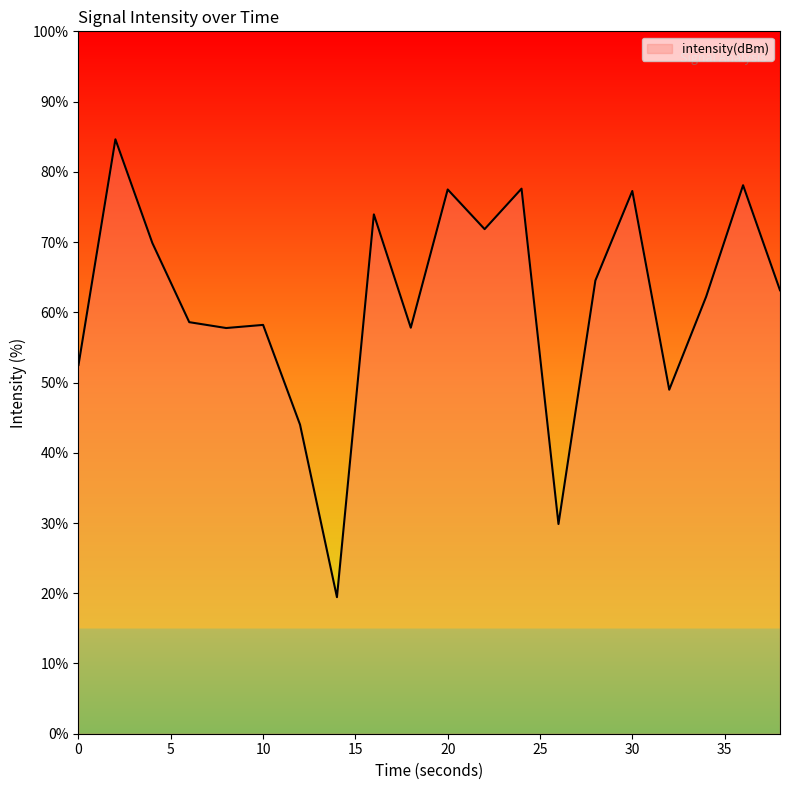

What is the greatest value displayed?

84.6